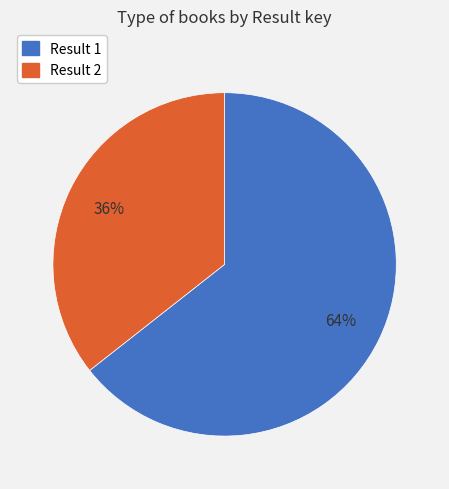

What is the majority slice?

Result 1